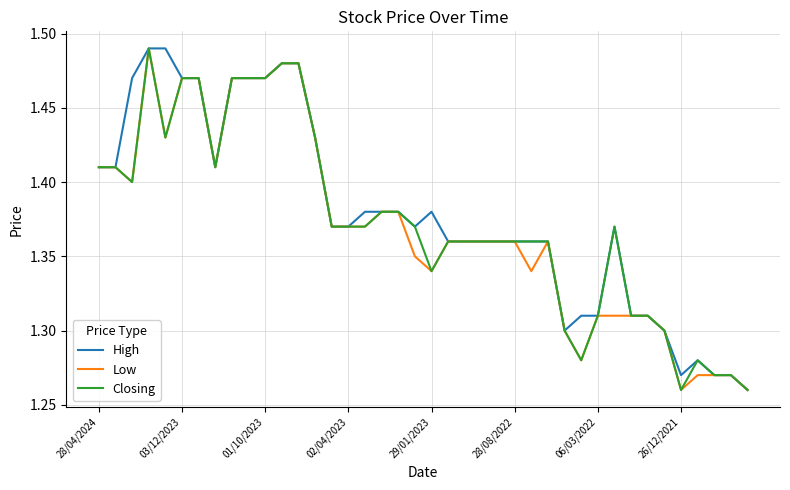

True or false: High and Low cross at least once.

False